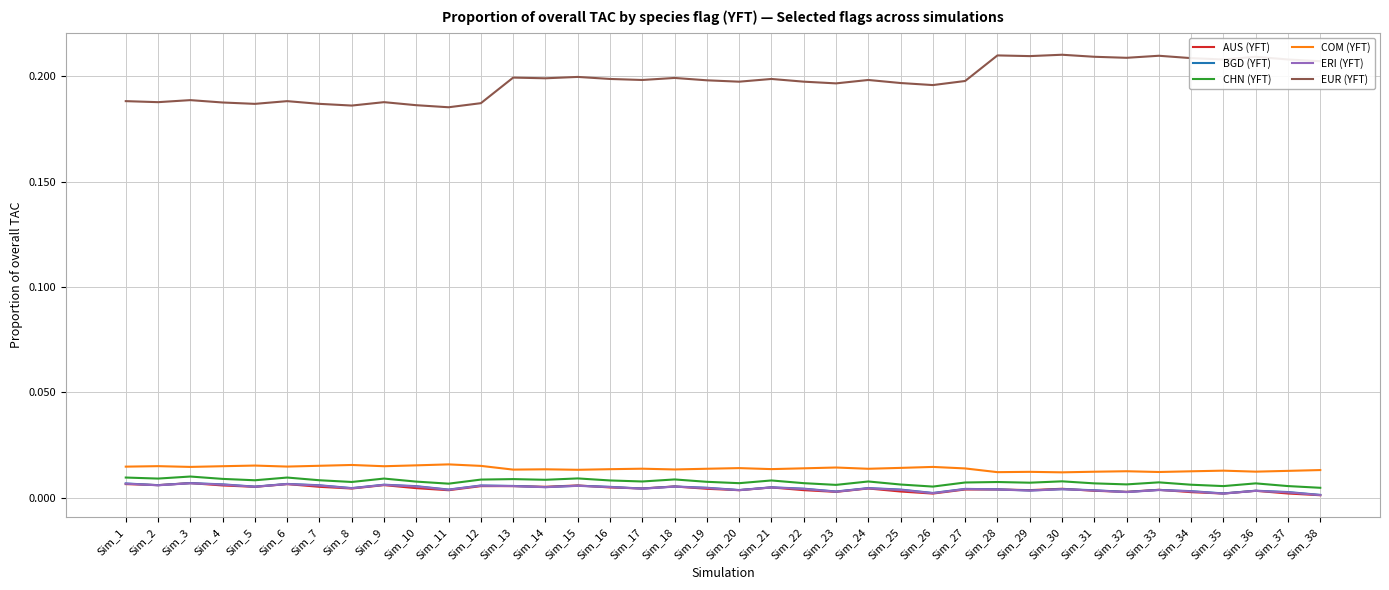

The value of COM (YFT) at Sim_8 is 0.0. True or false?

True